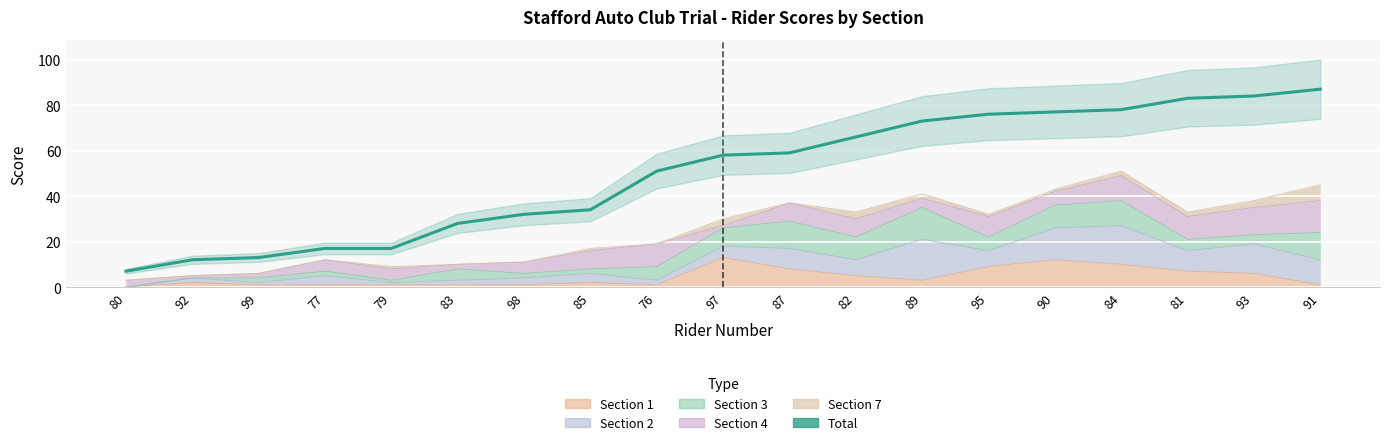

Read the value at 83, to the nearest 10.

30